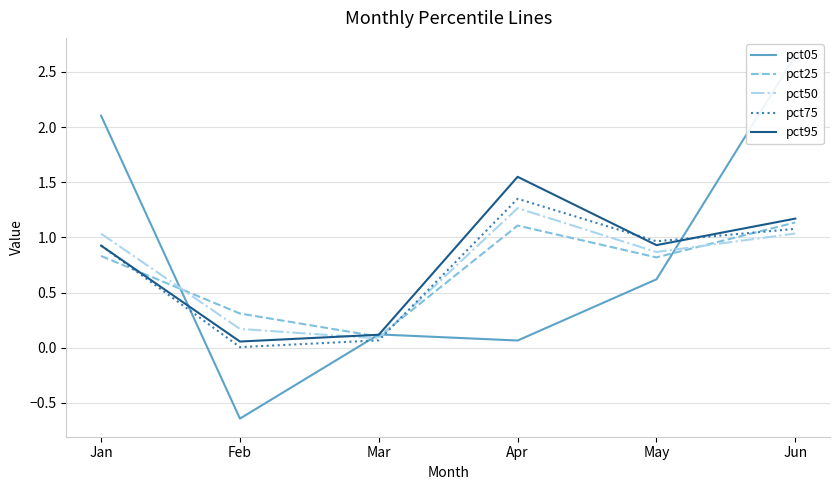

What is the minimum value shown in the chart?

-0.6